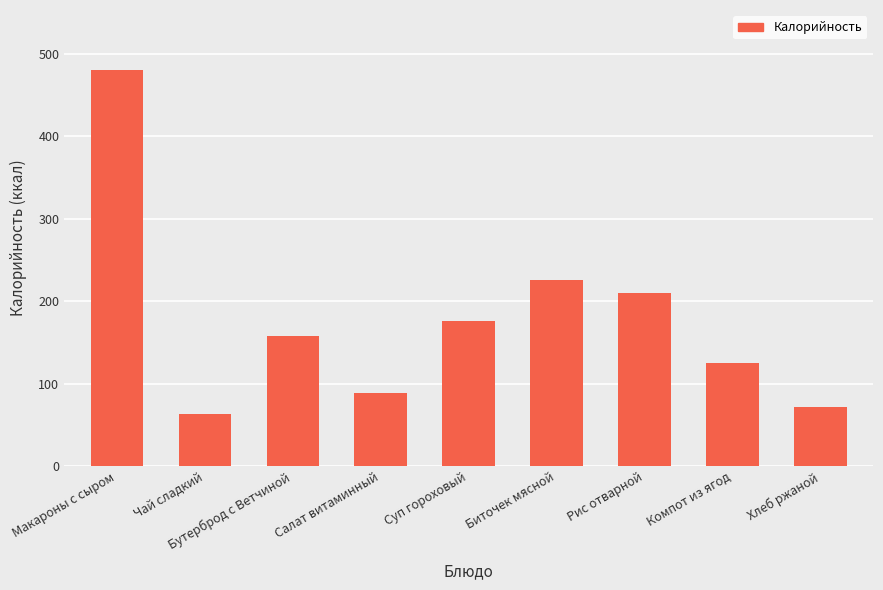

The chart shows a value of 155 at Салат витаминный. True or false?

False